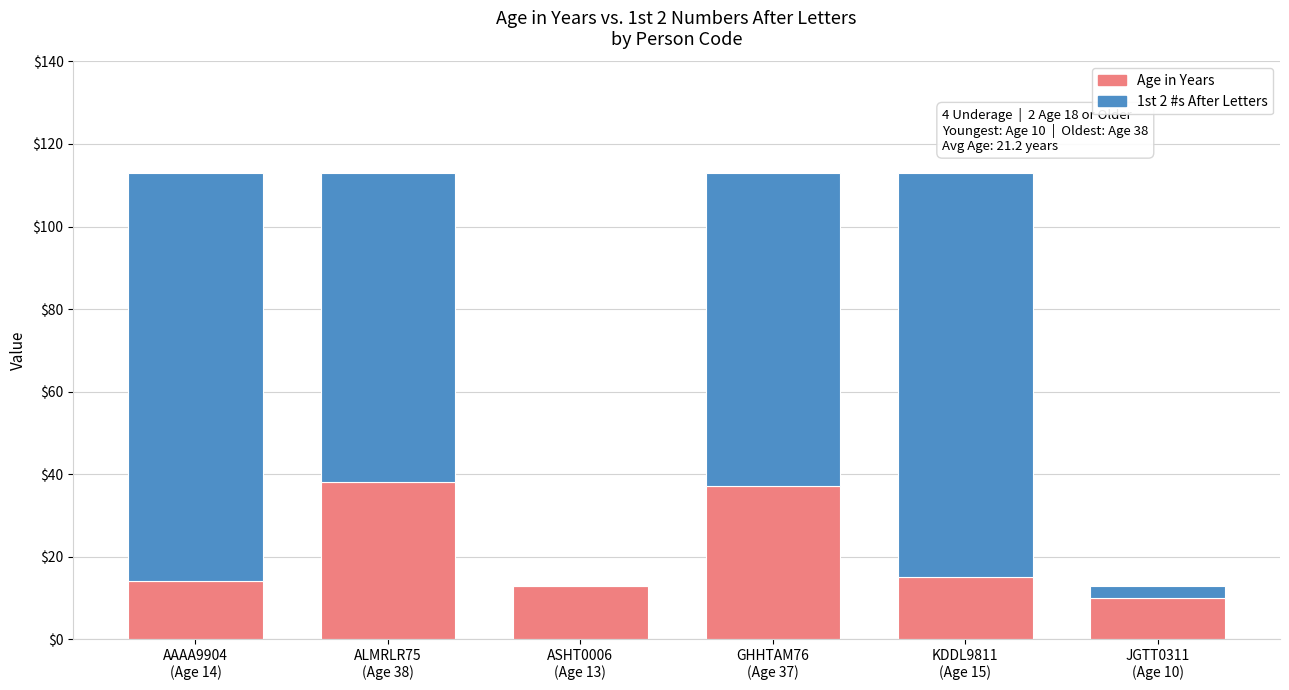

Are the bars horizontal?

No